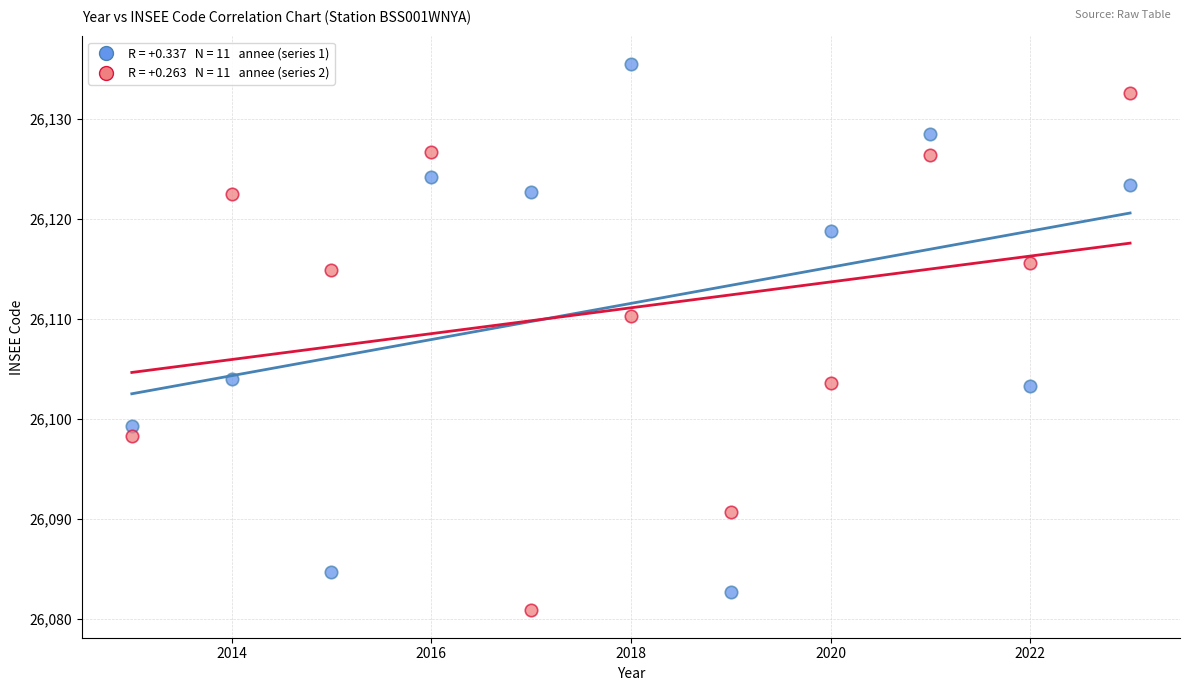

Across all series, what Y value is closest to 26108?

26110.3